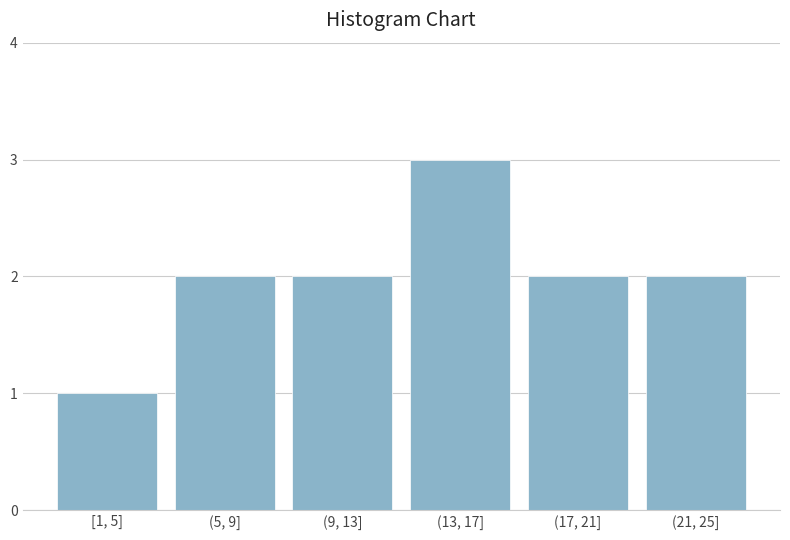

Reading left to right, transcribe all the data shown in this chart.

[1, 5]=1	(5, 9]=2	(9, 13]=2	(13, 17]=3	(17, 21]=2	(21, 25]=2